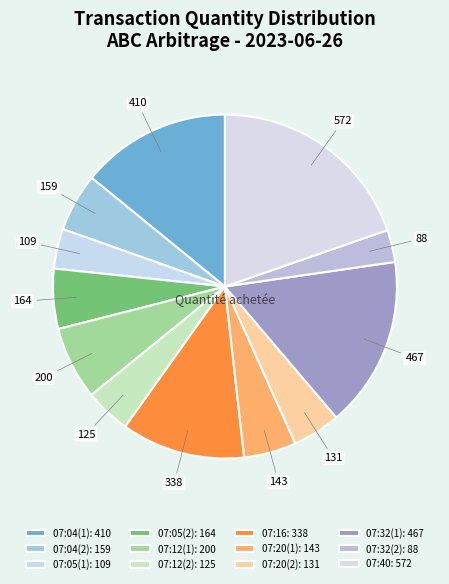

Is there a majority slice in this chart?

No